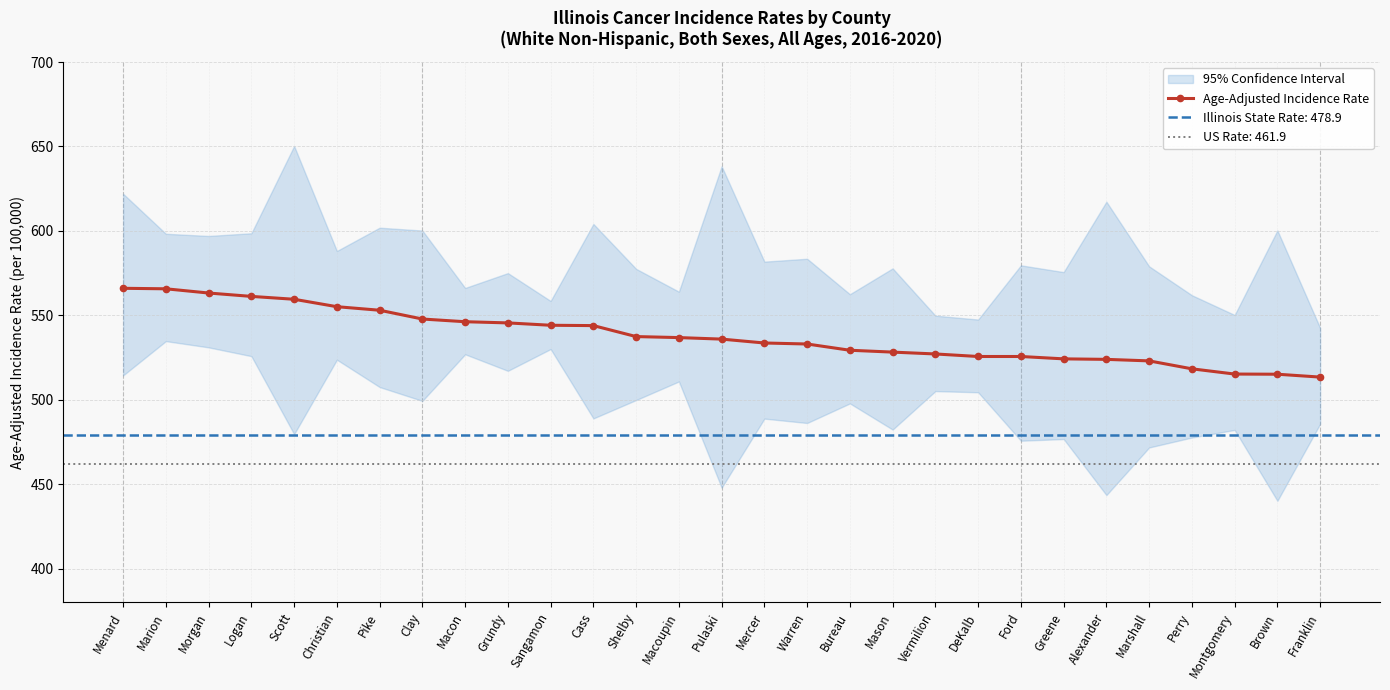

Rank the categories by value from lowest to highest.

Franklin, Brown, Montgomery, Perry, Marshall, Alexander, Greene, DeKalb, Ford, Vermilion, Mason, Bureau, Warren, Mercer, Pulaski, Macoupin, Shelby, Cass, Sangamon, Grundy, Macon, Clay, Pike, Christian, Scott, Logan, Morgan, Marion, Menard